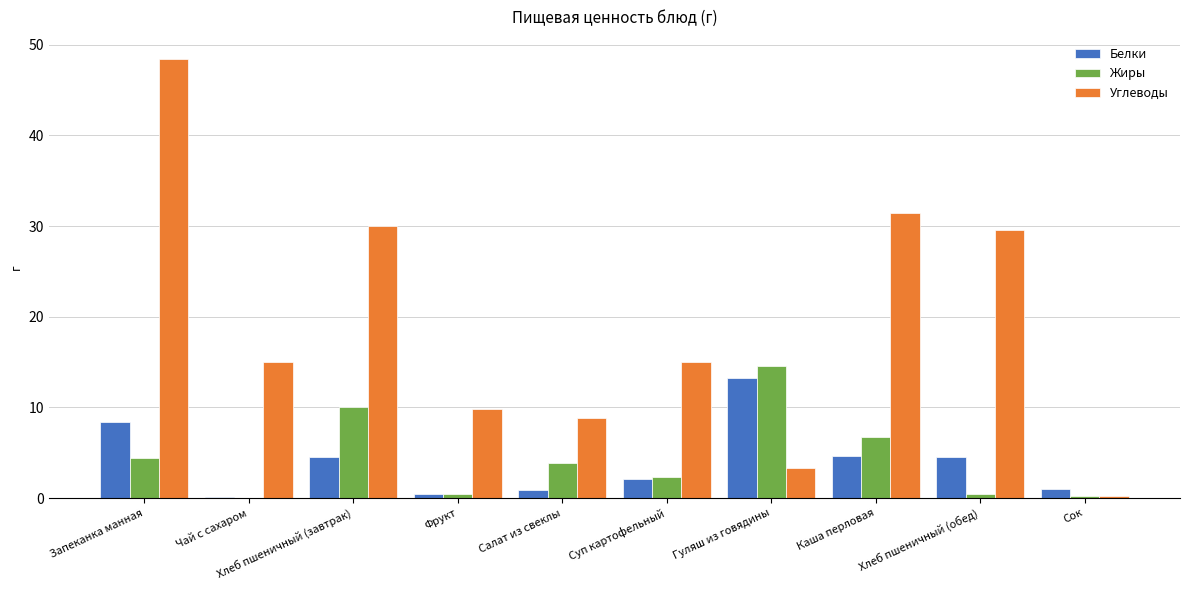

True or false: Углеводы has a value of 41.7 at Хлеб пшеничный (завтрак).

False